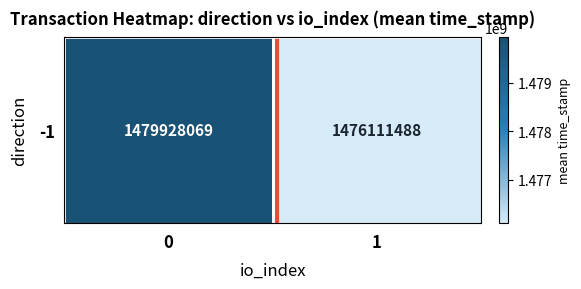

How many categories are shown in the chart?

2